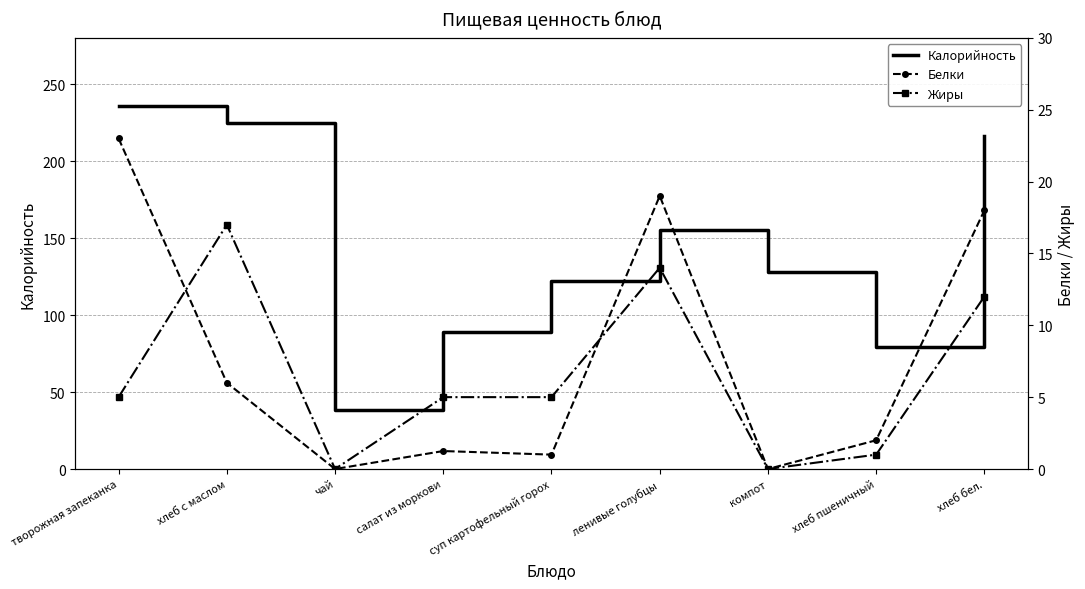

Reading left to right, extract all data points from this chart.

Калорийность: 236.0	225.0	38.0	89.1	122.0	155.0	128.0	79.0	216.0
Белки: 23.0	6.0	0.0	1.2	1.0	19.0	0.0	2.0	18.0
Жиры: 5.0	17.0	0.0	5.0	5.0	14.0	0.0	1.0	12.0